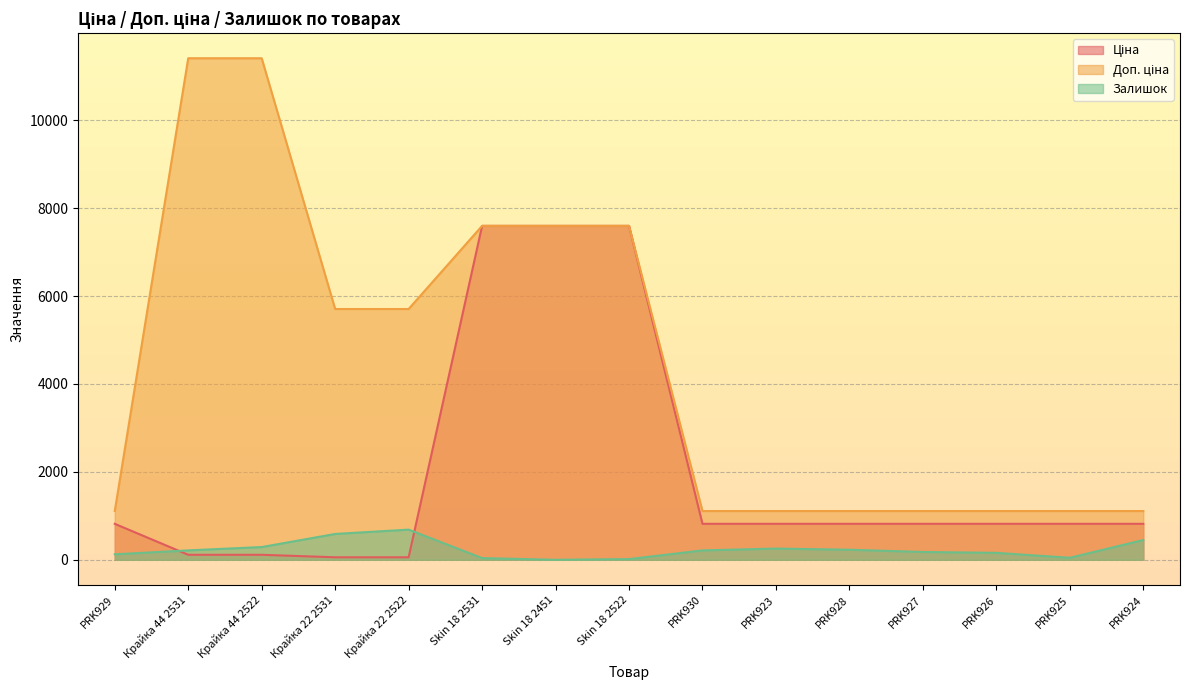

True or false: Доп. ціна and Ціна cross at least once.

False